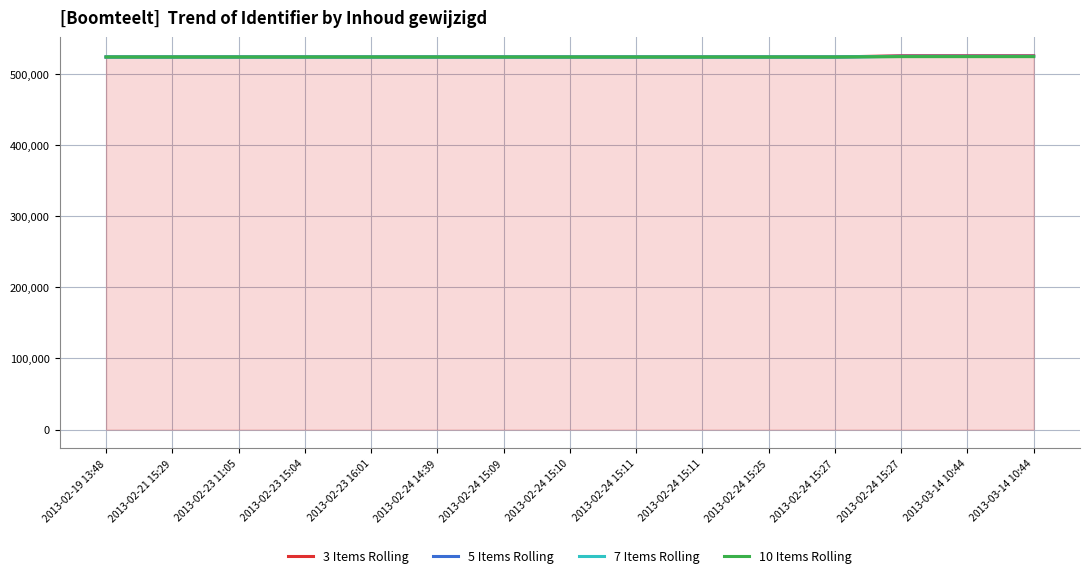

How many lines are shown in the chart?

4